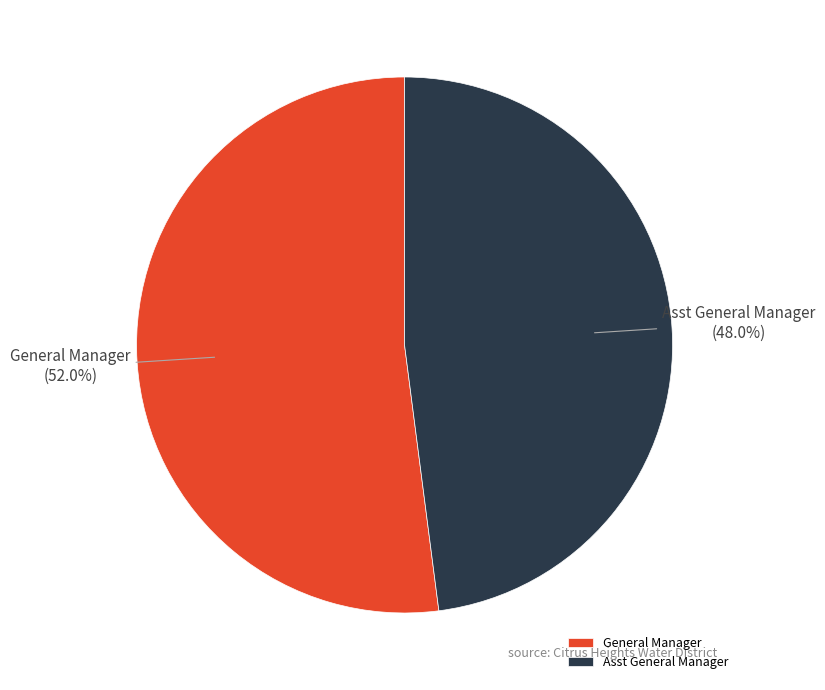

Is it true that General Manager is 40% of the pie?

False